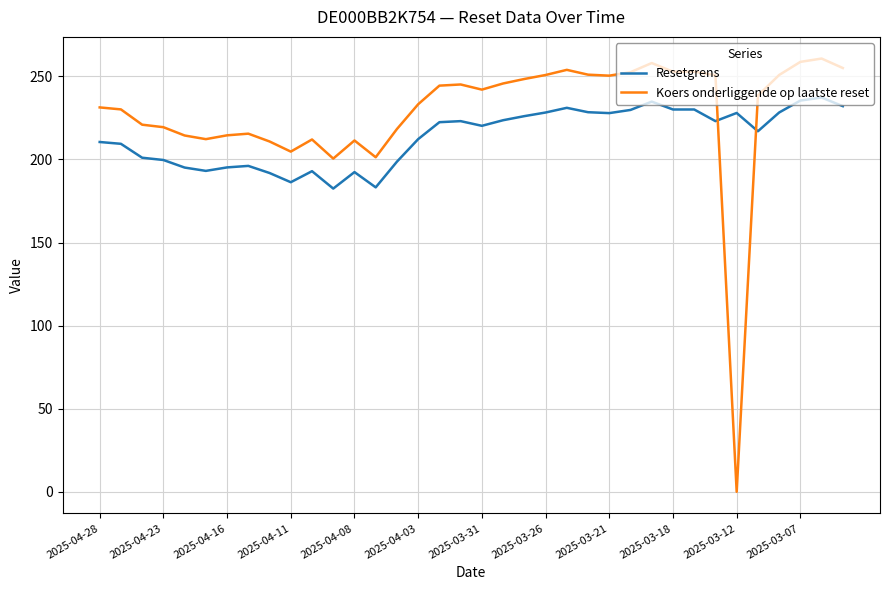

What is the maximum value for Resetgrens?

237.2